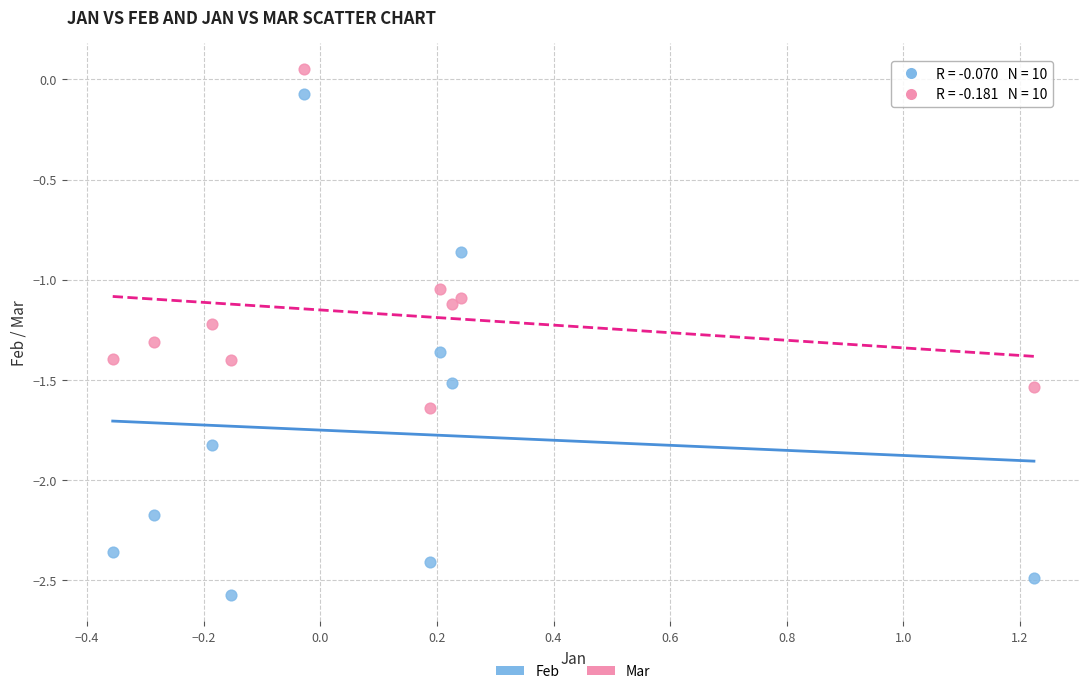

Which series has the largest Y range (max minus min)?

Feb